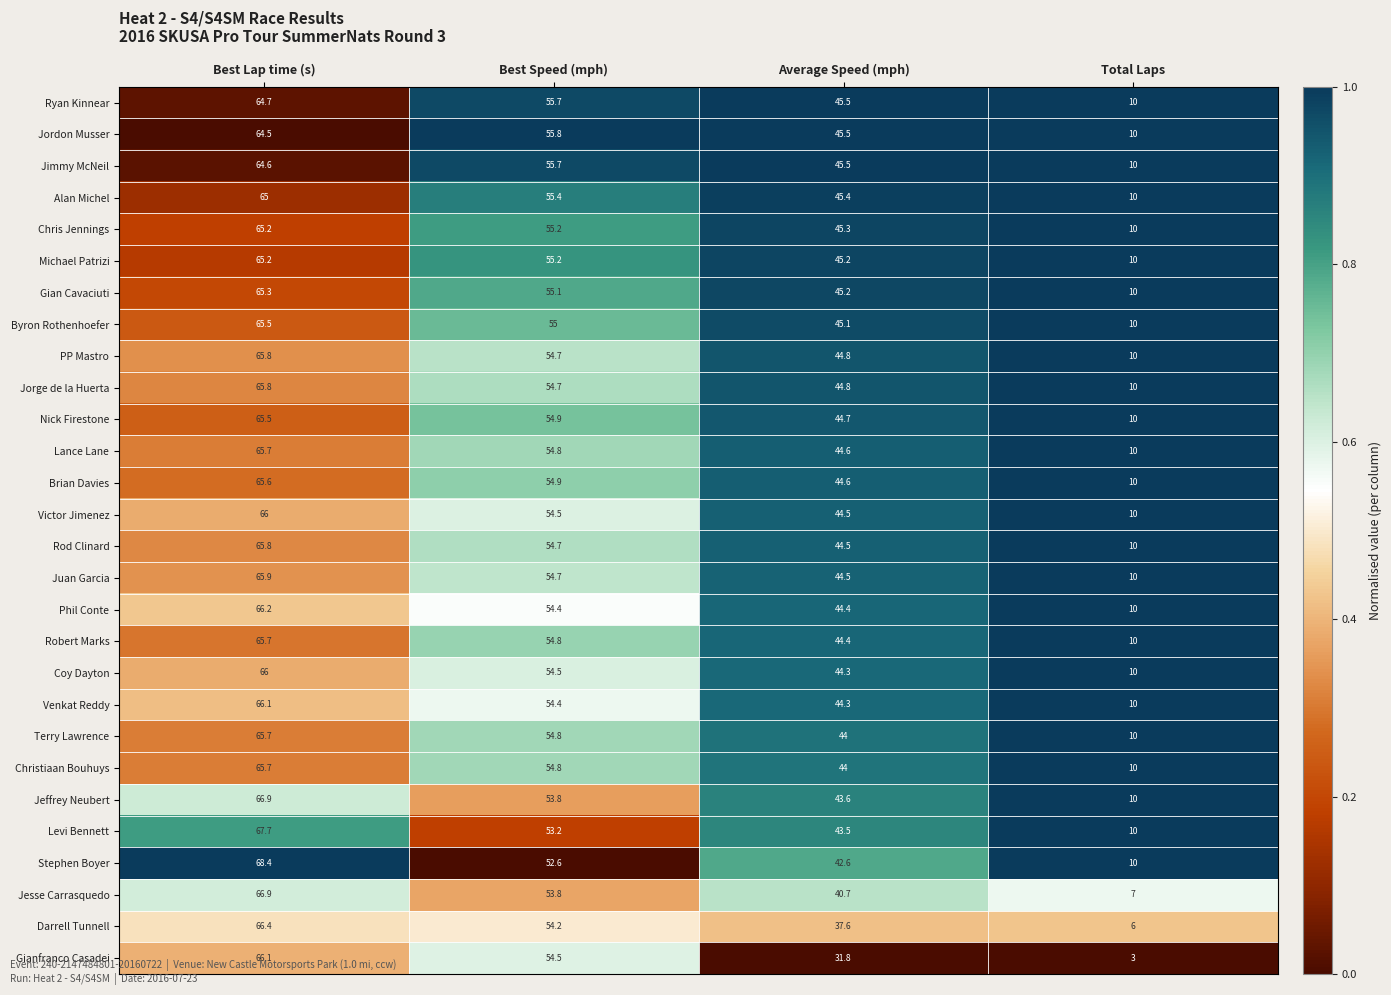

What is the greatest value displayed?

68.4